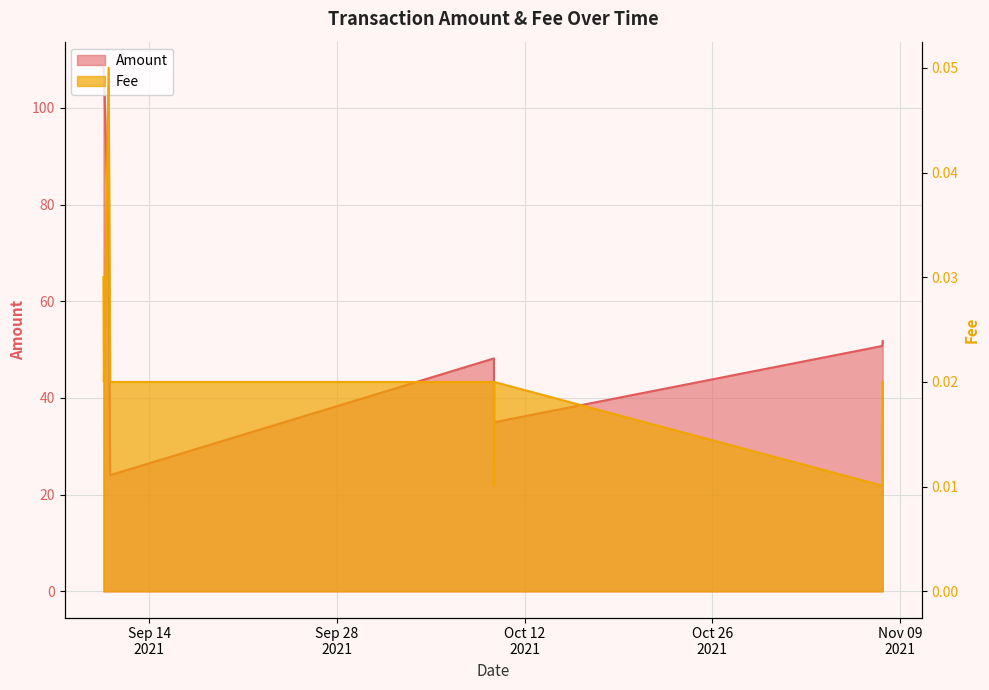

Which series changed the most between 2021-09-10 23:24:00 and 2021-10-09 17:06:00?

Amount